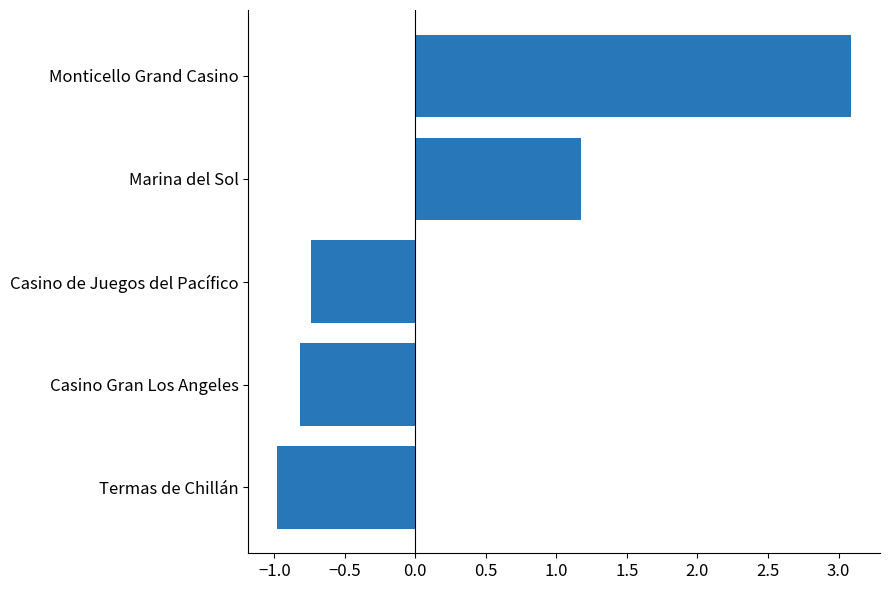

At which category does the chart reach its peak across all series?

Monticello Grand Casino